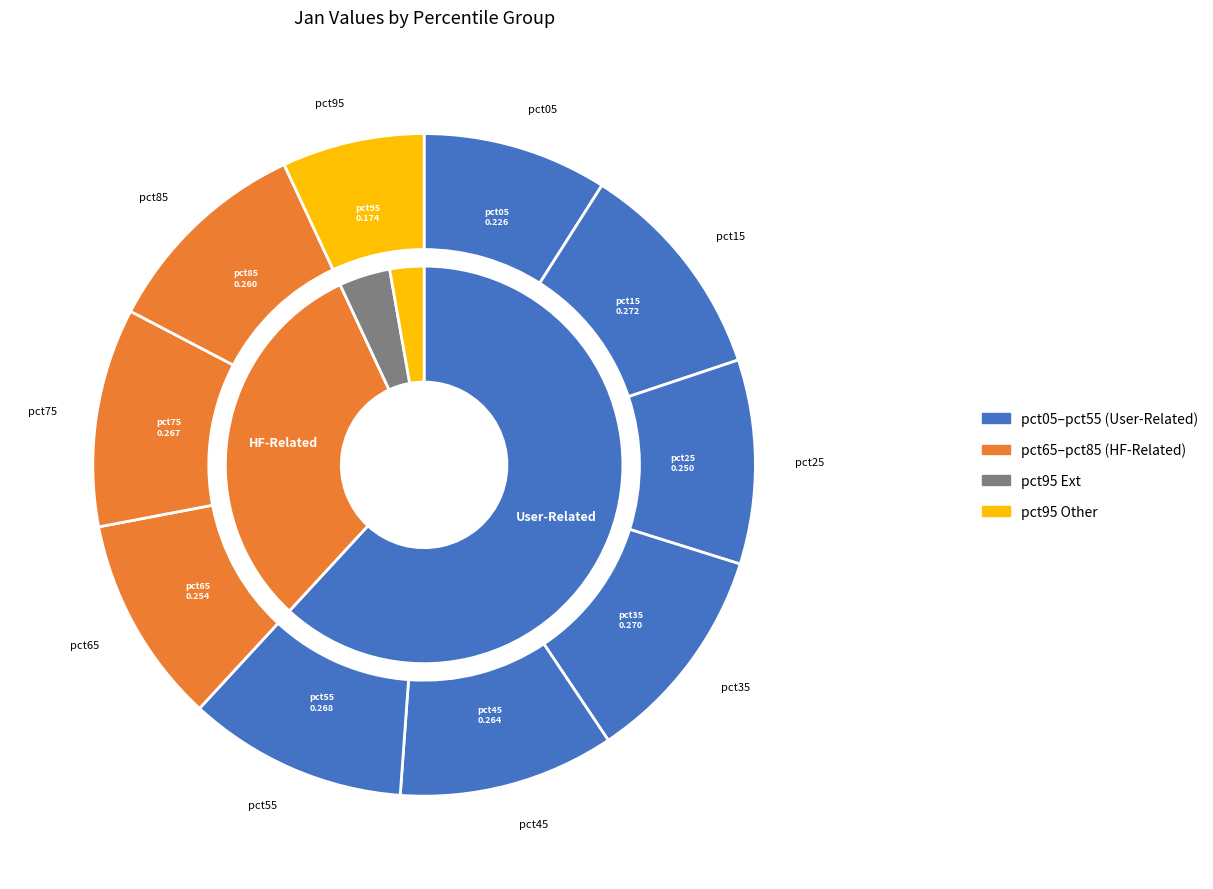

To the nearest percent, what is the combined percentage of pct55 and pct65?

21%